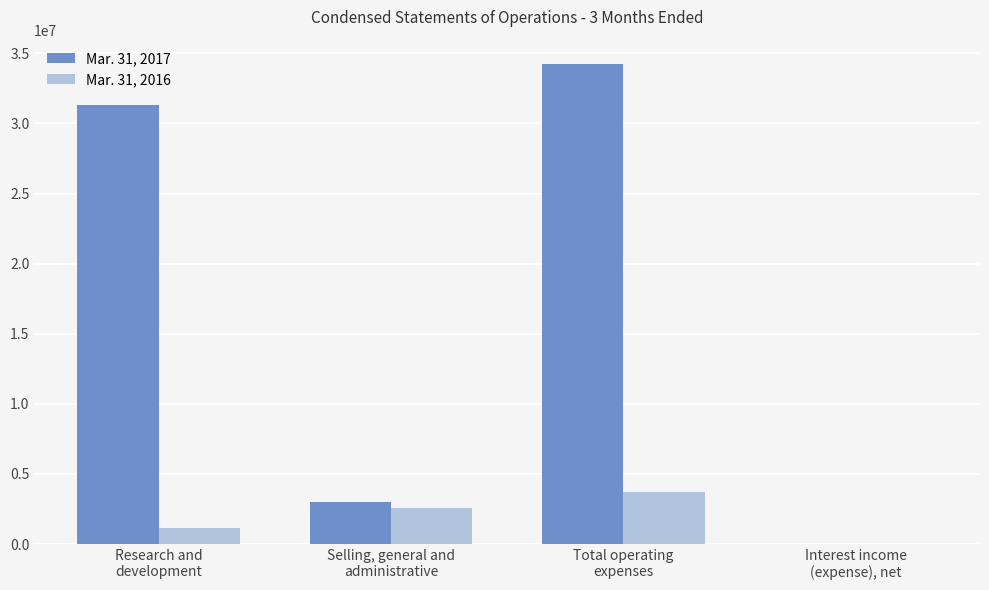

What is the maximum value shown in the chart?

34262293